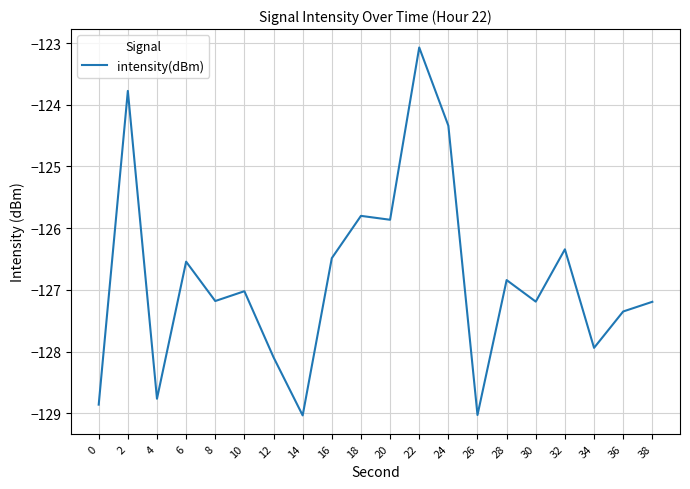

What is the difference between the values at 24 and 12?

3.8